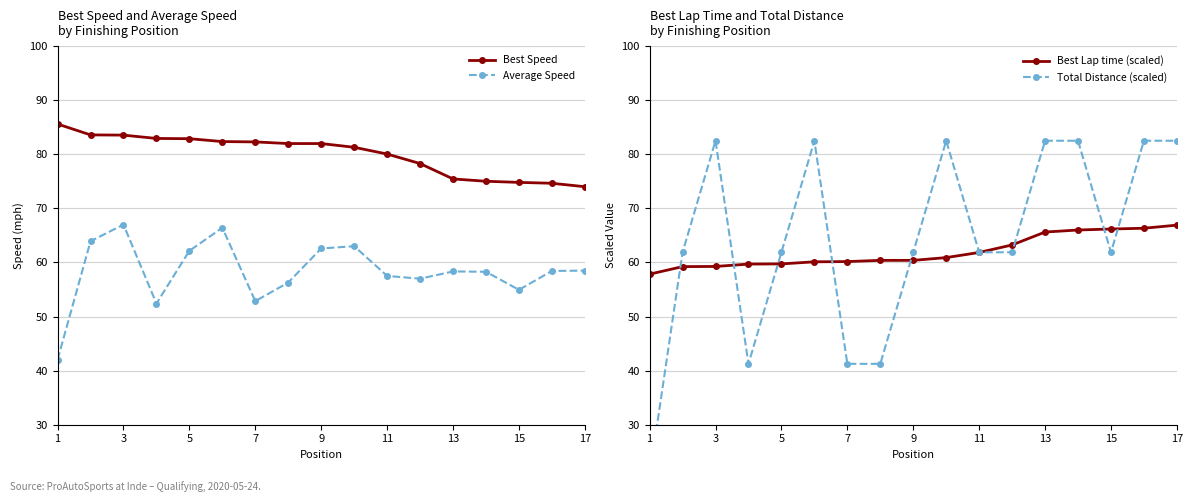

What is the difference between the second highest and minimum values in the Best Lap time (scaled) series?

8.5